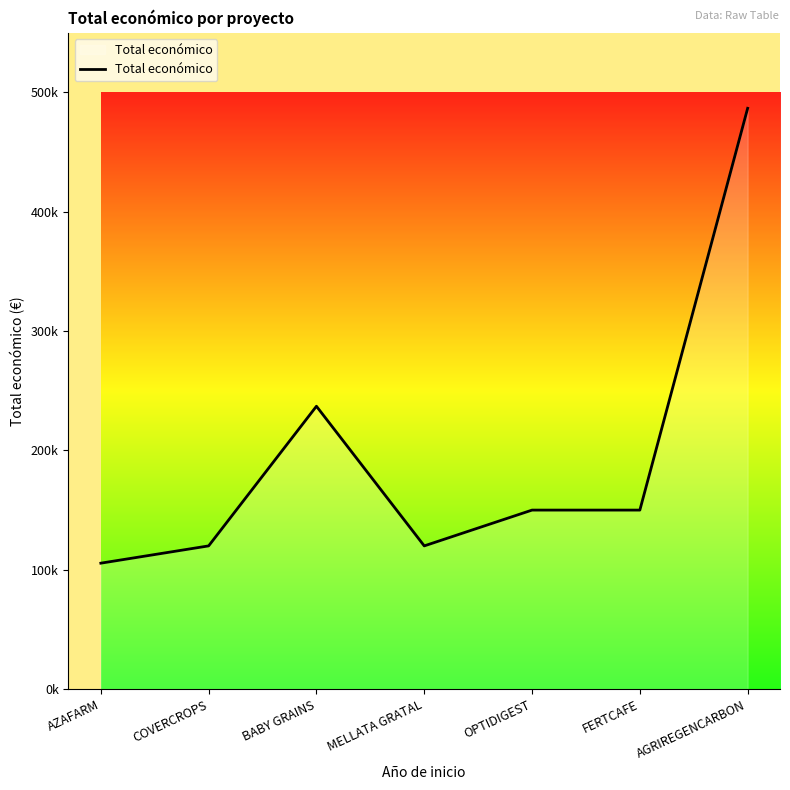

Reading left to right, list all the values displayed in this chart.

AZAFARM=105516	COVERCROPS=120000	BABY GRAINS=237042	MELLATA GRATAL=120000	OPTIDIGEST=150000	FERTCAFE=150000	AGRIREGENCARBON=486756